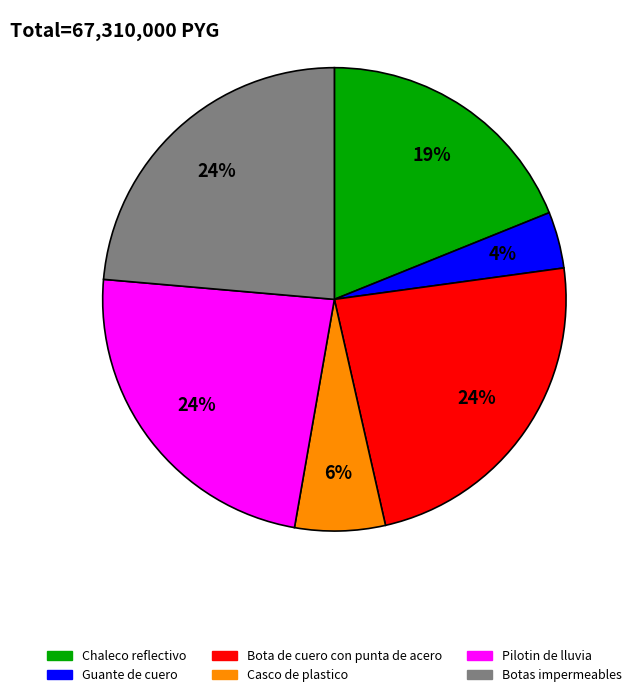

How many segments does this pie chart have?

6